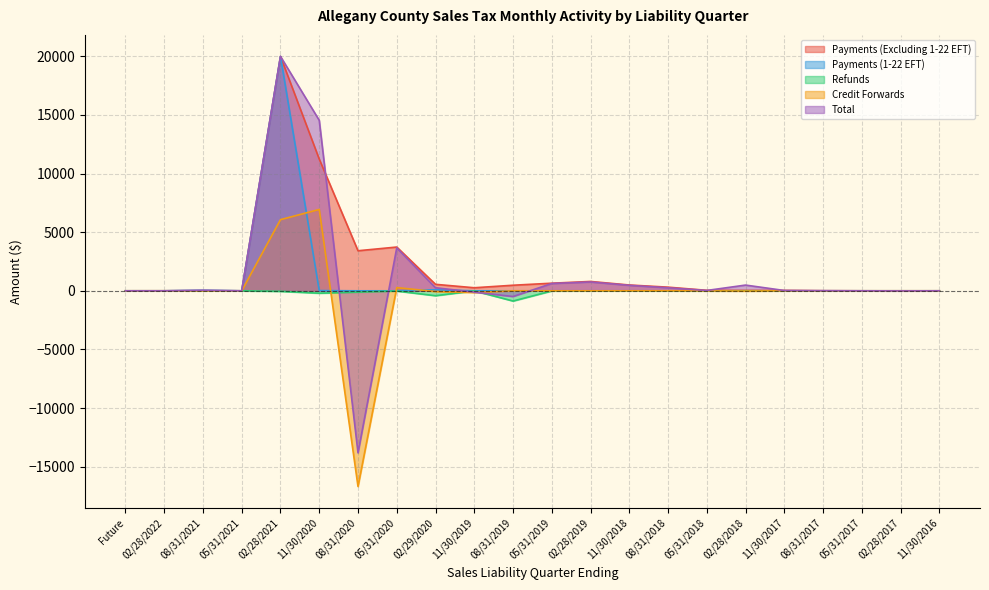

Is it true that Credit Forwards equals 0.0 at 08/31/2017?

True